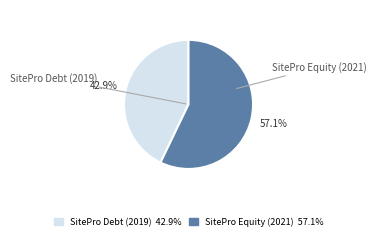

To the nearest percent, what is the average slice percentage?

50%